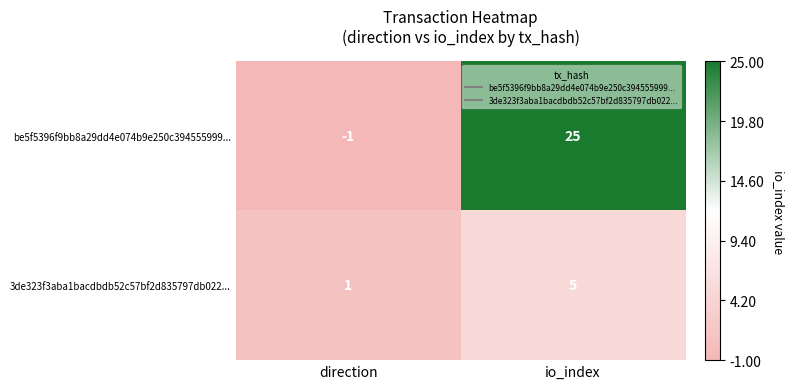

At how many categories does at least one series exceed 12?

1